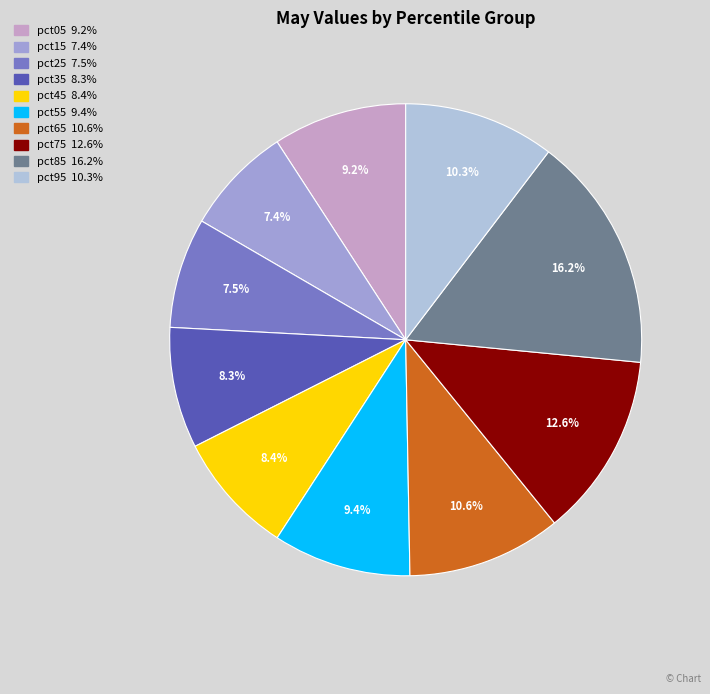

Is it true that pct45 is 8% of the pie?

True